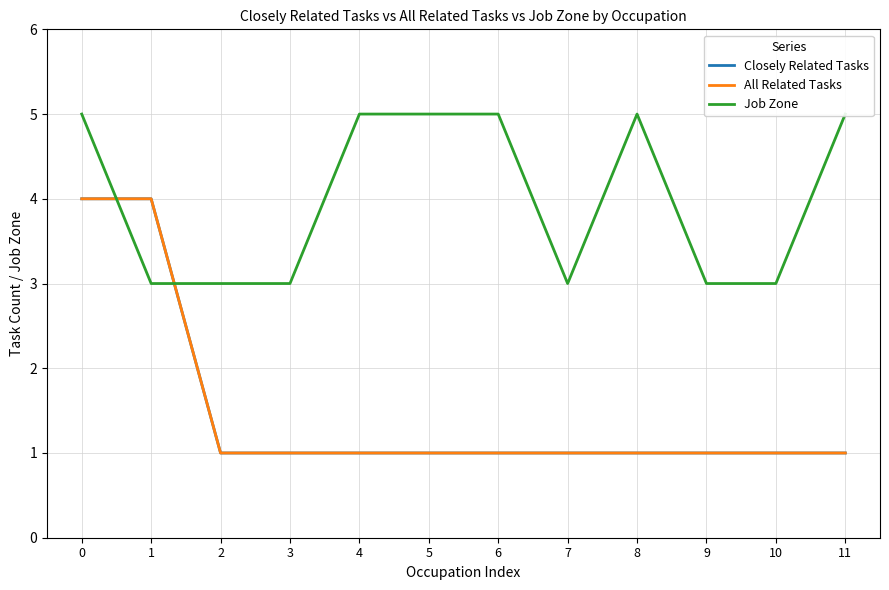

Which series ends up on top after the final intersection of Job Zone and All Related Tasks?

Job Zone